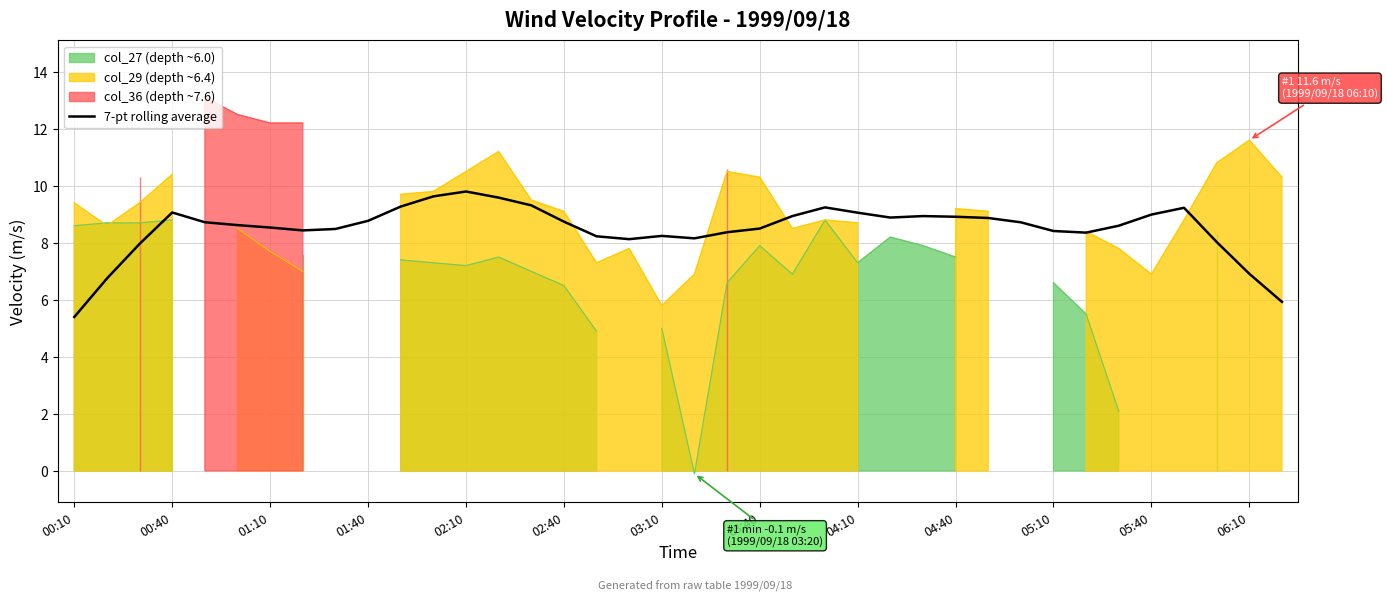

Reading left to right, what are all the values shown in this chart?

5.4	6.7	8.0	9.1	8.7	8.6	8.5	8.4	8.5	8.8	9.3	9.6	9.8	9.6	9.3	8.7	8.2	8.1	8.2	8.2	8.4	8.5	8.9	9.2	9.1	8.9	8.9	8.9	8.9	8.7	8.4	8.4	8.6	9.0	9.2	8.0	6.9	5.9